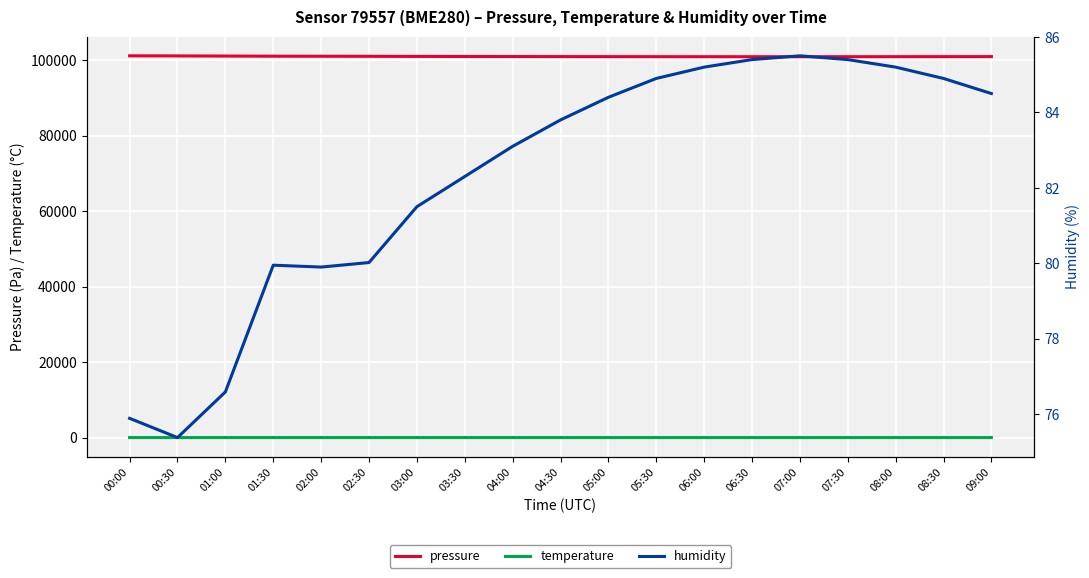

What is the total value across all series at 08:30?

101008.8